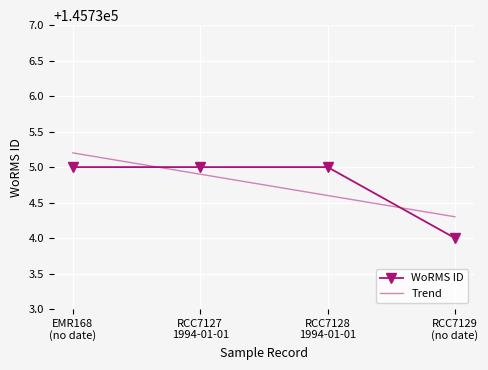

What is the minimum value for WoRMS ID?

145734